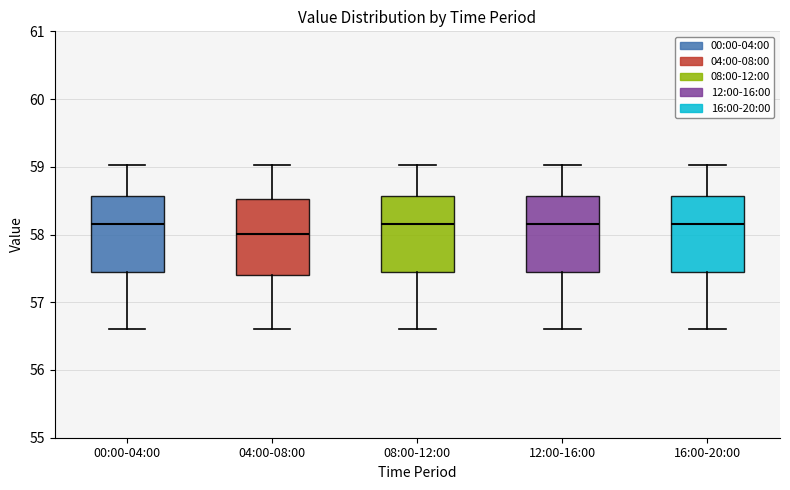

Reading left to right, read every box against the y-axis: the position of its median line, the range the box covers, and the ends of its whiskers. The values are not printed on the chart, so give them approximately, as read against the axis.

00:00-04:00: median 58.2, box 57.5 to 58.6, whiskers 56.6 to 59.0
04:00-08:00: median 58.0, box 57.4 to 58.5, whiskers 56.6 to 59.0
08:00-12:00: median 58.2, box 57.5 to 58.6, whiskers 56.6 to 59.0
12:00-16:00: median 58.2, box 57.5 to 58.6, whiskers 56.6 to 59.0
16:00-20:00: median 58.2, box 57.5 to 58.6, whiskers 56.6 to 59.0